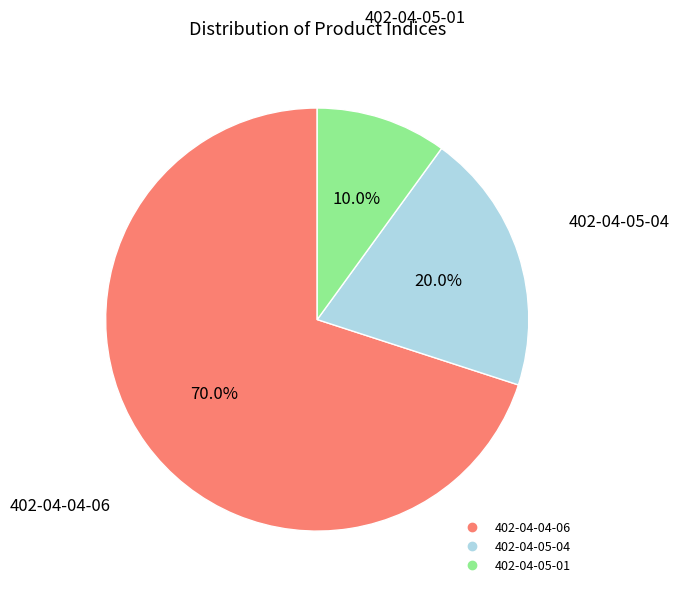

To the nearest percent, what portion does 402-04-04-06 represent?

70%